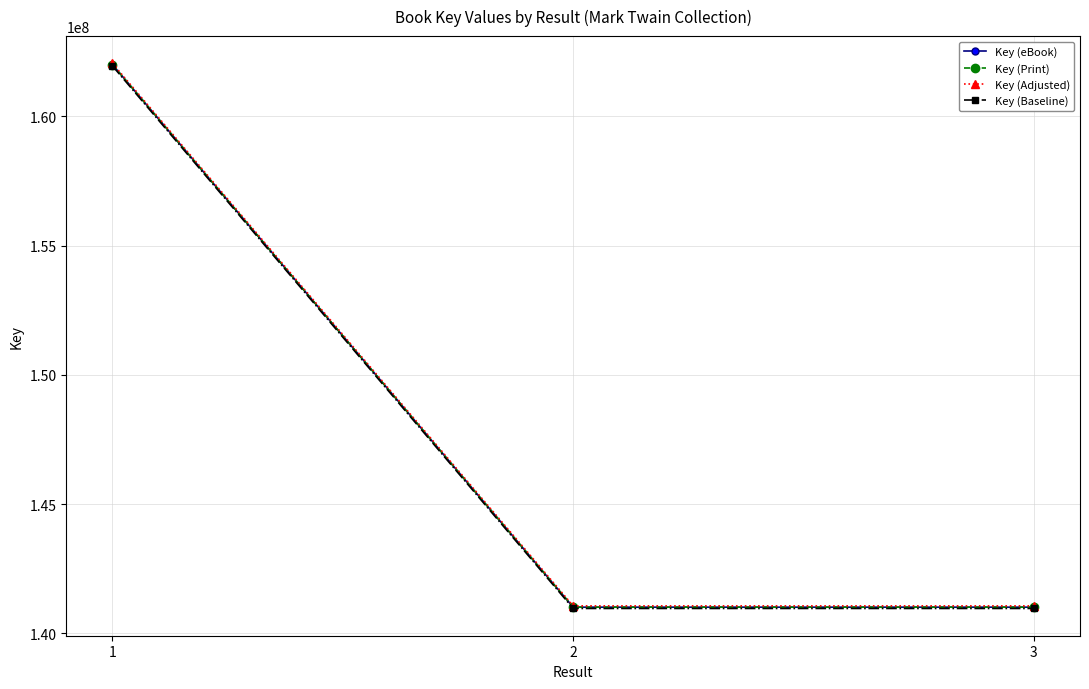

Does the chart have visible grid lines?

Yes